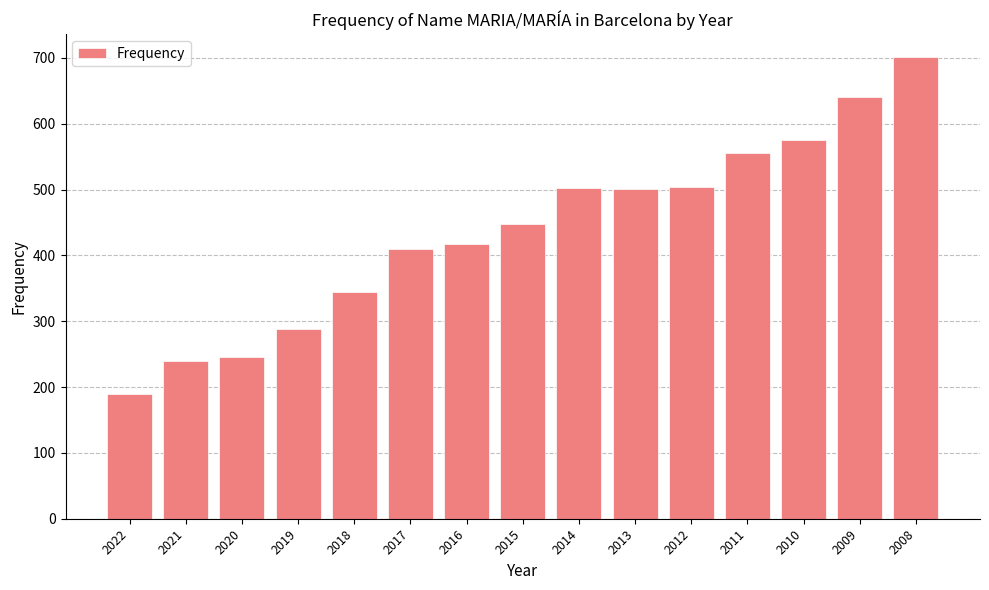

What is the greatest value displayed?

701